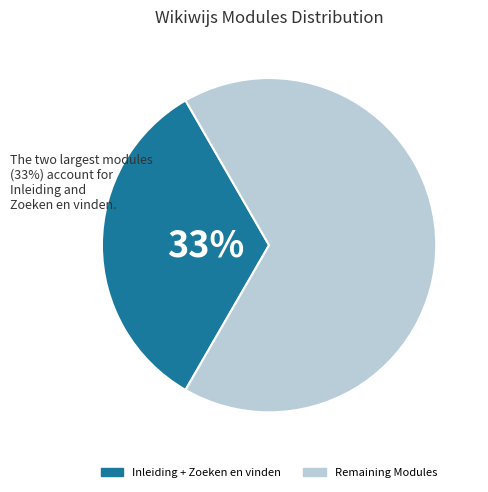

Is there a majority slice in this chart?

Yes